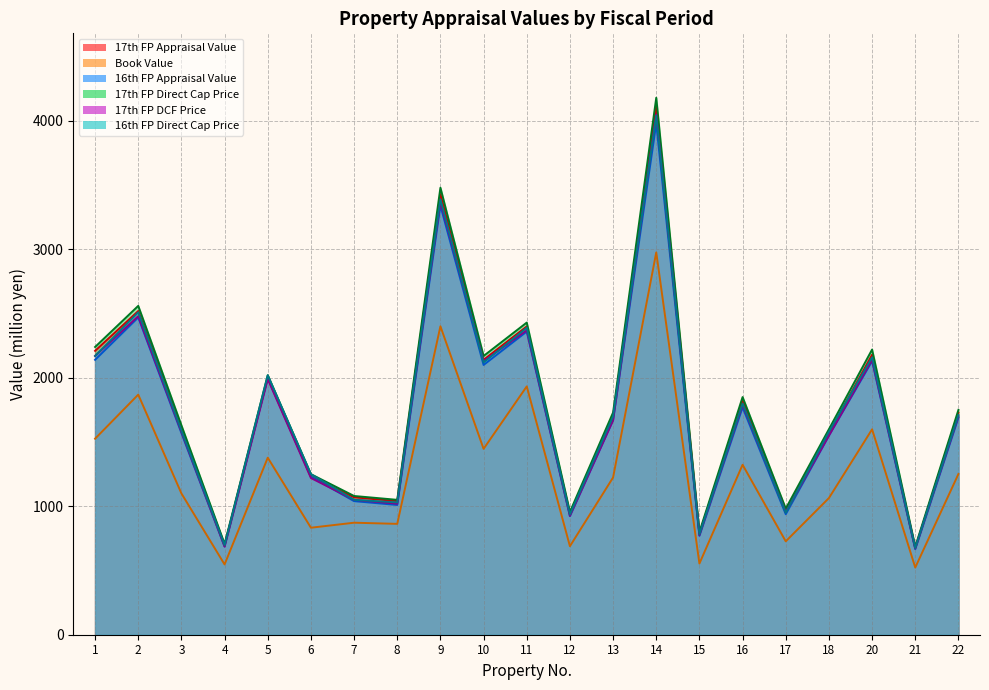

What is the difference between the maximum and second lowest values in the 17th FP DCF Price series?

3364